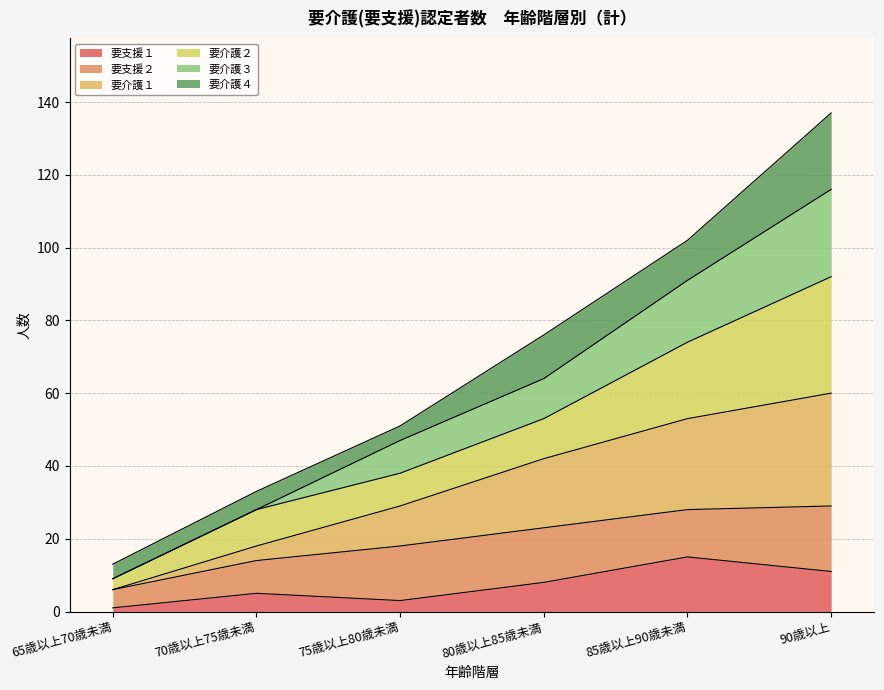

At which label does 要支援１ reach its peak?

85歳以上90歳未満